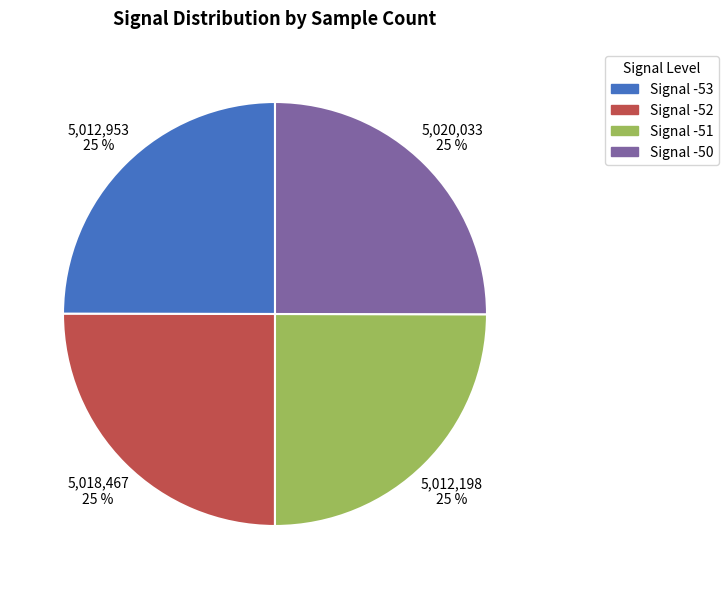

What is the ratio of the value at Signal -52 to the value at Signal -53?

1.0